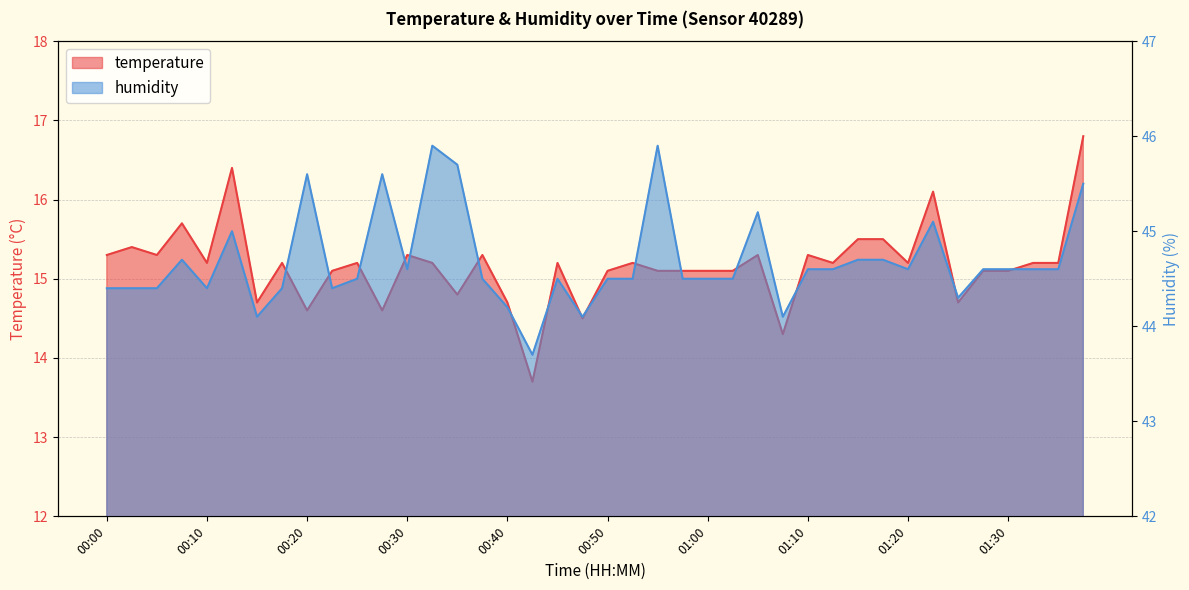

Count the number of categories in the chart.

40